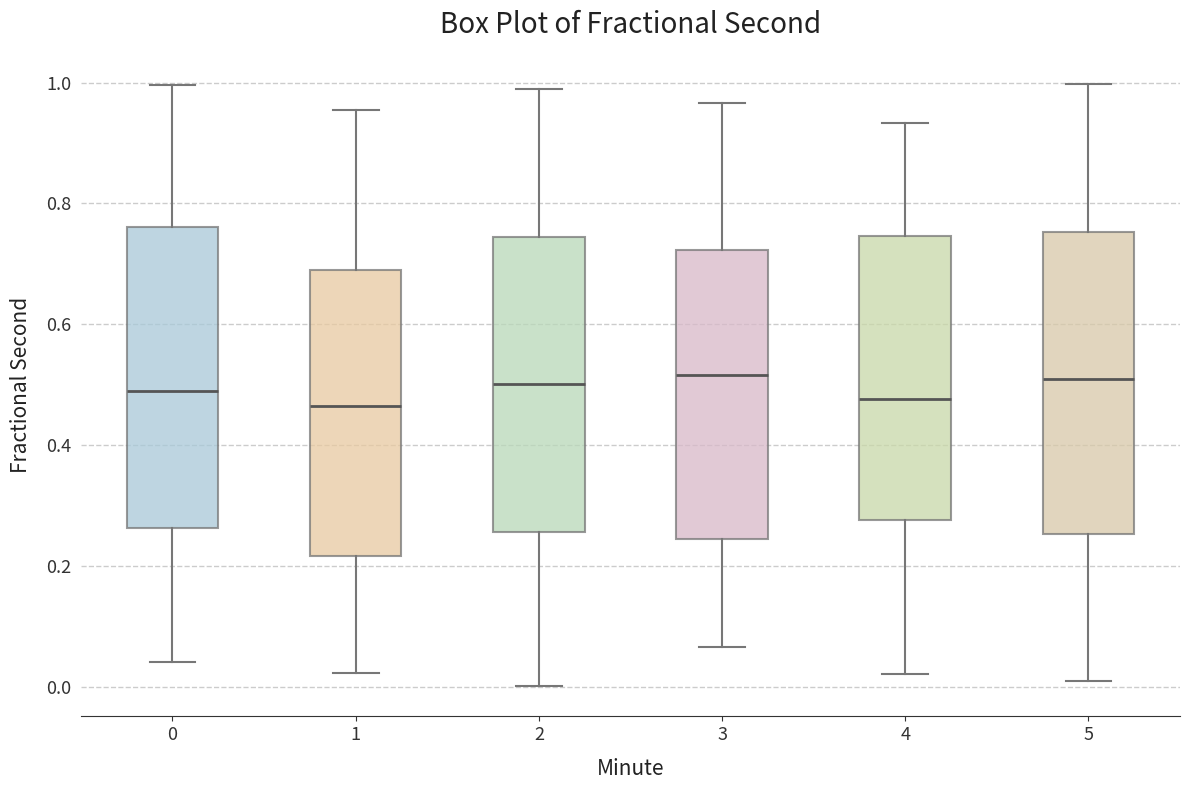

Reading left to right, transcribe this box plot: for each box, give where its median line is, the range the box spans, and where its two whiskers end, as read against the y-axis. The values are not printed on the chart, so give them approximately, as read against the axis.

0: median 0.48, box 0.26 to 0.76, whiskers 0.04 to 1.00
1: median 0.46, box 0.22 to 0.68, whiskers 0.02 to 0.96
2: median 0.50, box 0.26 to 0.74, whiskers 0.00 to 0.98
3: median 0.52, box 0.24 to 0.72, whiskers 0.06 to 0.96
4: median 0.48, box 0.28 to 0.74, whiskers 0.02 to 0.94
5: median 0.50, box 0.26 to 0.76, whiskers 0.00 to 1.00